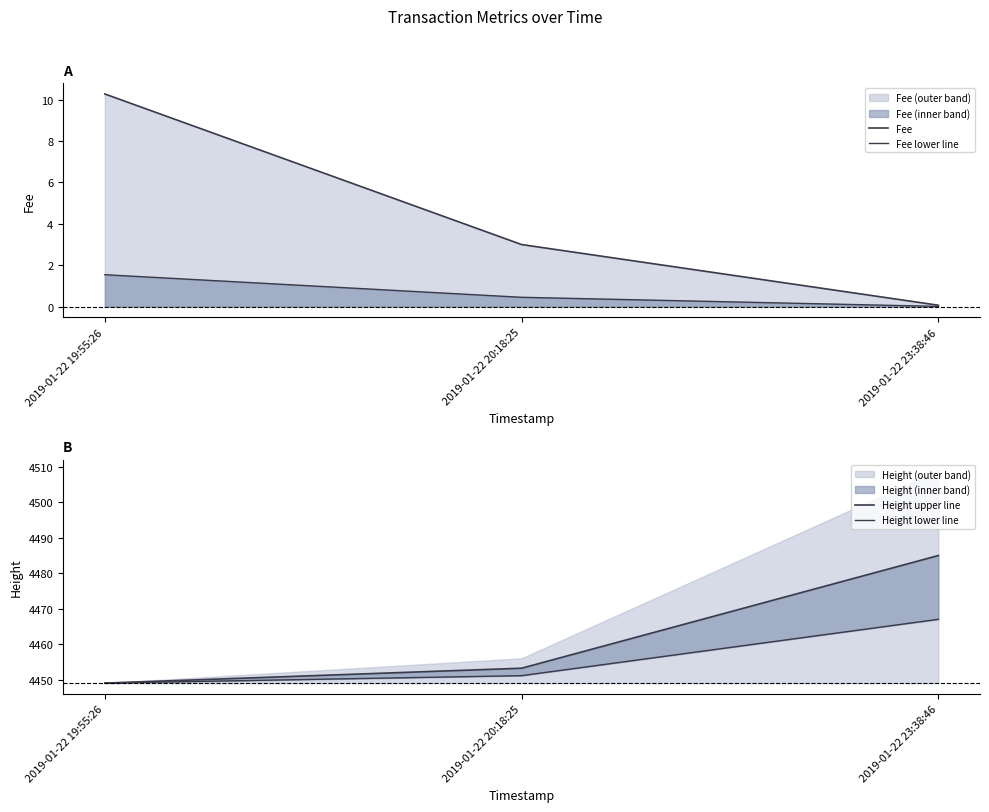

Where is Height upper line nearest to the value 4467?

2019-01-22 20:18:25